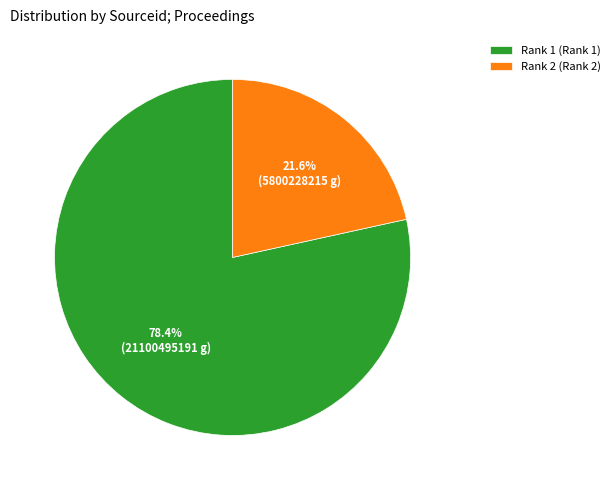

Count the number of slices in the pie.

2